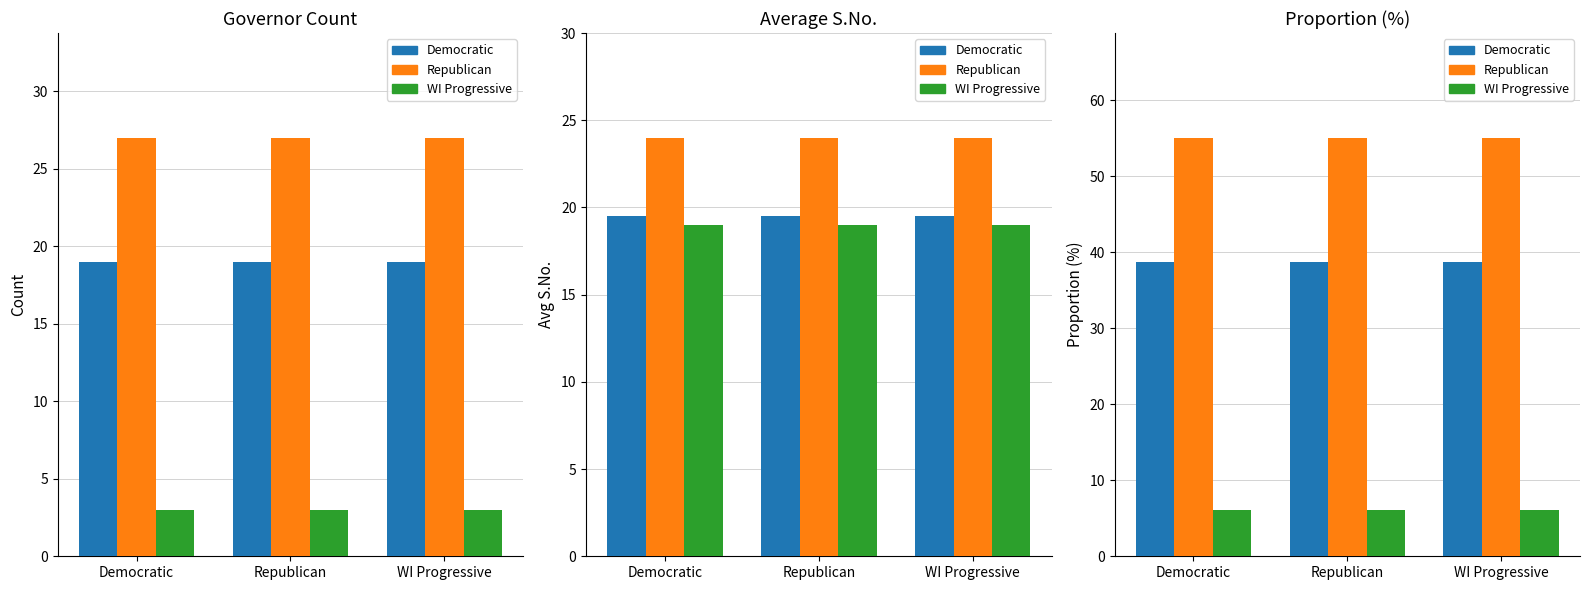

Which series has the widest spread of values?

Democratic